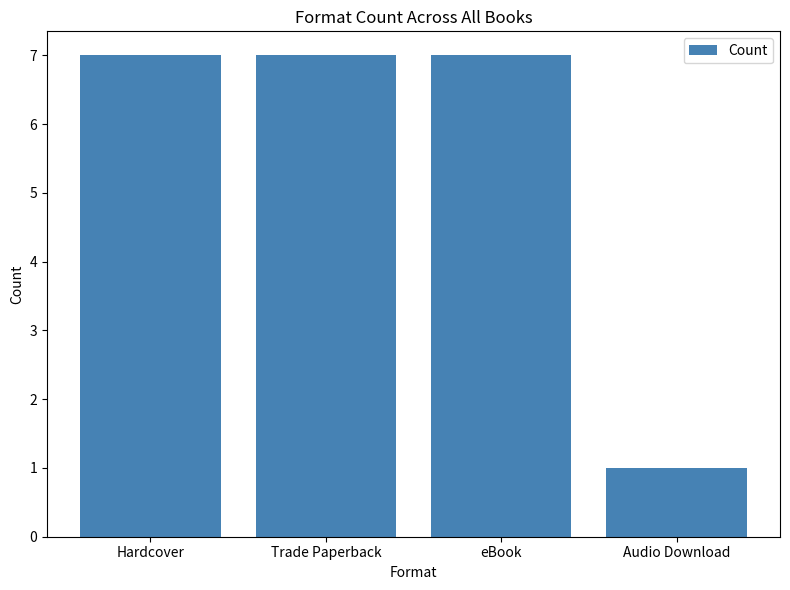

The value at Audio Download is 1. True or false?

True